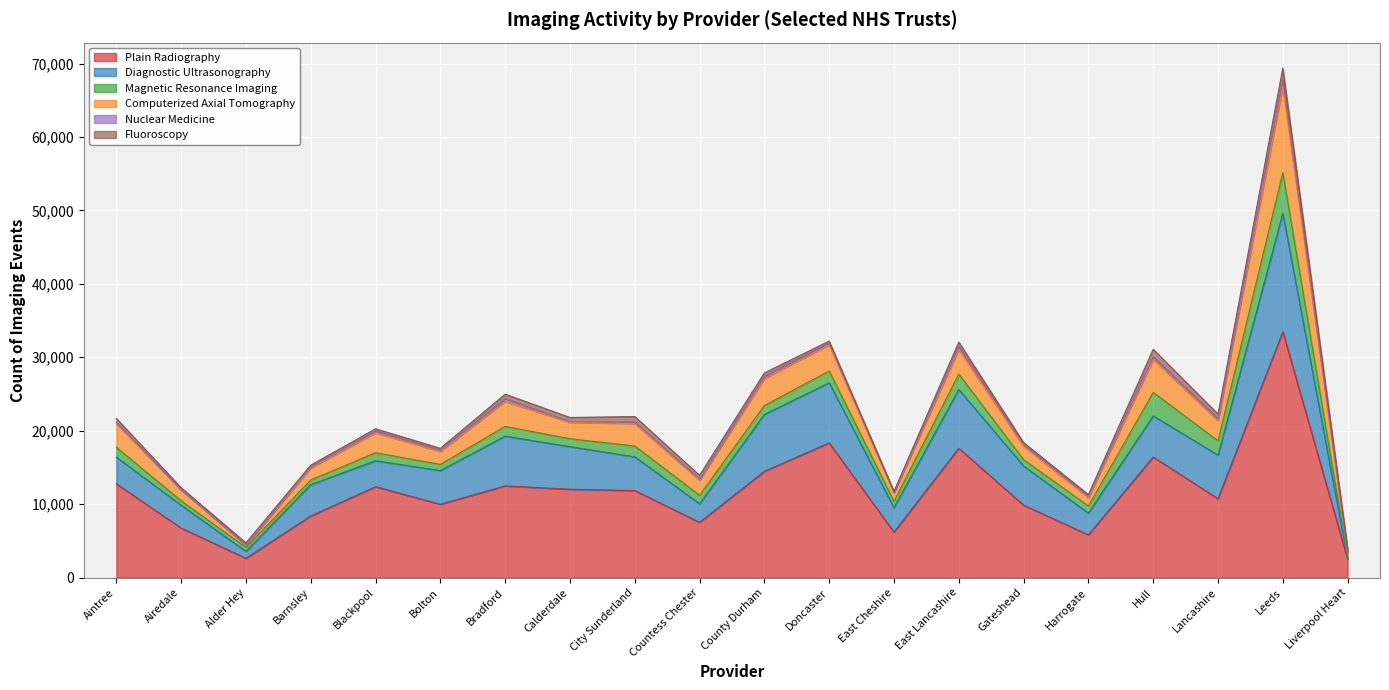

Reading left to right, what are all the values shown in this chart?

Plain Radiography: Aintree=12775	Airedale=6745	Alder Hey=2625	Barnsley=8380	Blackpool=12375	Bolton=9980	Bradford=12485	Calderdale=12030	City Sunderland=11845	Countess Chester=7520	County Durham=14470	Doncaster=18335	East Cheshire=6185	East Lancashire=17605	Gateshead=9860	Harrogate=5815	Hull=16410	Lancashire=10740	Leeds=33470	Liverpool Heart=2510
Diagnostic Ultrasonography: Aintree=3620	Airedale=3110	Alder Hey=940	Barnsley=4275	Blackpool=3535	Bolton=4590	Bradford=6775	Calderdale=5795	City Sunderland=4595	Countess Chester=2530	County Durham=7740	Doncaster=8190	East Cheshire=3335	East Lancashire=8010	Gateshead=5325	Harrogate=2965	Hull=5610	Lancashire=5935	Leeds=16125	Liverpool Heart=40
Magnetic Resonance Imaging: Aintree=1355	Airedale=605	Alder Hey=555	Barnsley=635	Blackpool=1090	Bolton=840	Bradford=1320	Calderdale=1080	City Sunderland=1480	Countess Chester=1160	County Durham=1215	Doncaster=1605	East Cheshire=860	East Lancashire=2100	Gateshead=875	Harrogate=965	Hull=3200	Lancashire=1945	Leeds=5545	Liverpool Heart=320
Computerized Axial Tomography: Aintree=3260	Airedale=1510	Alder Hey=255	Barnsley=1625	Blackpool=2720	Bolton=1755	Bradford=3415	Calderdale=2235	City Sunderland=3065	Countess Chester=2060	County Durham=3680	Doncaster=3585	East Cheshire=1200	East Lancashire=3345	Gateshead=1835	Harrogate=1135	Hull=4480	Lancashire=2760	Leeds=11730	Liverpool Heart=575
Nuclear Medicine: Aintree=110	Airedale=0	Alder Hey=75	Barnsley=200	Blackpool=260	Bolton=180	Bradford=370	Calderdale=100	City Sunderland=210	Countess Chester=115	County Durham=320	Doncaster=245	East Cheshire=45	East Lancashire=425	Gateshead=215	Harrogate=220	Hull=360	Lancashire=260	Leeds=910	Liverpool Heart=0
Fluoroscopy: Aintree=560	Airedale=265	Alder Hey=275	Barnsley=190	Blackpool=280	Bolton=255	Bradford=605	Calderdale=560	City Sunderland=735	Countess Chester=535	County Durham=445	Doncaster=240	East Cheshire=105	East Lancashire=585	Gateshead=275	Harrogate=195	Hull=1025	Lancashire=625	Leeds=1595	Liverpool Heart=560